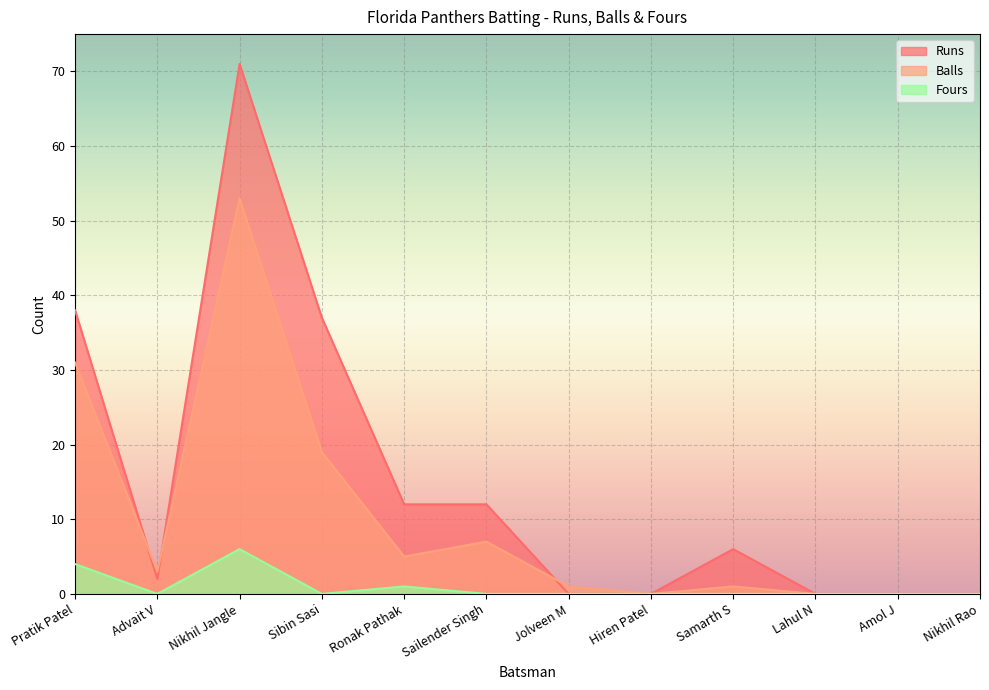

In Runs, how many points are lower than both neighbors (excluding endpoints)?

1